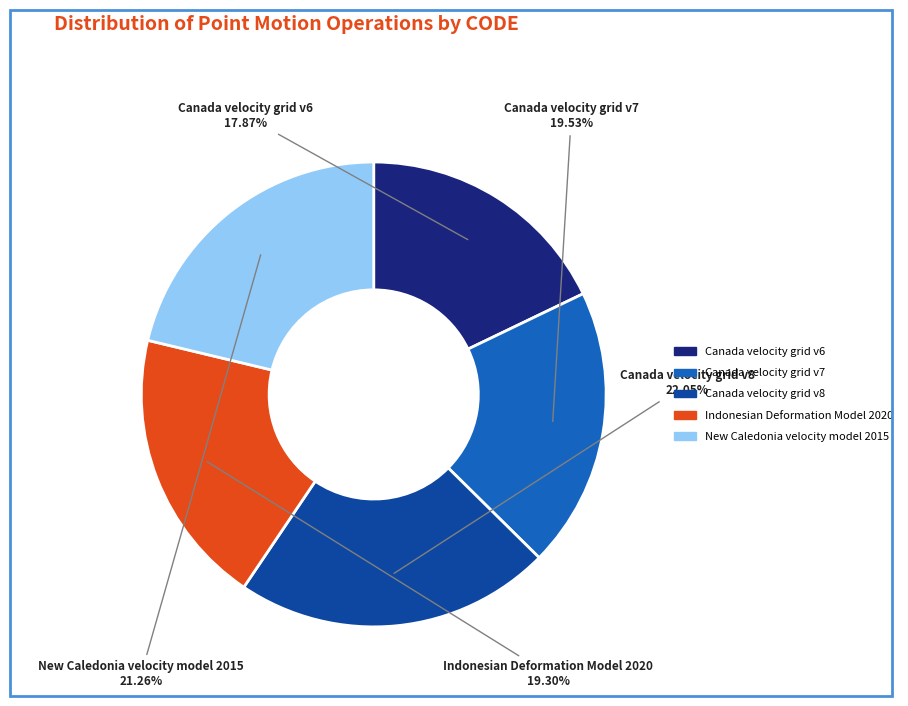

Is it true that Indonesian Deformation Model 2020 is 19% of the pie?

True